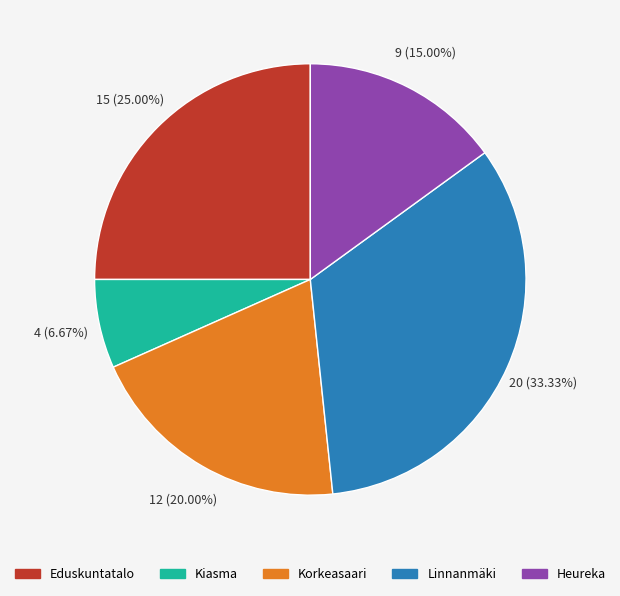

Does Linnanmäki represent more than half of the total?

No